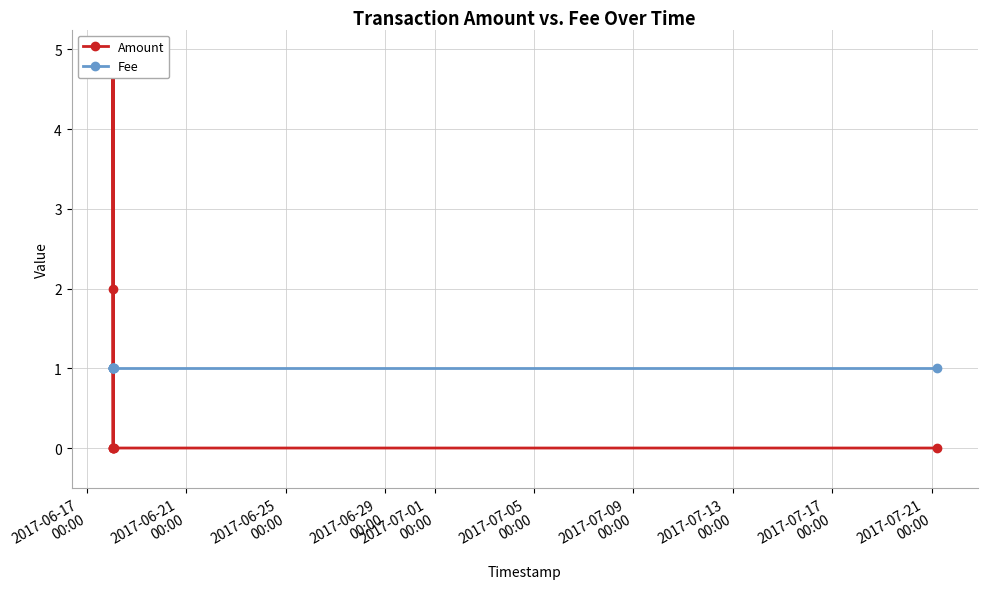

What is the value of the Fee point at the 7th from the left?

1